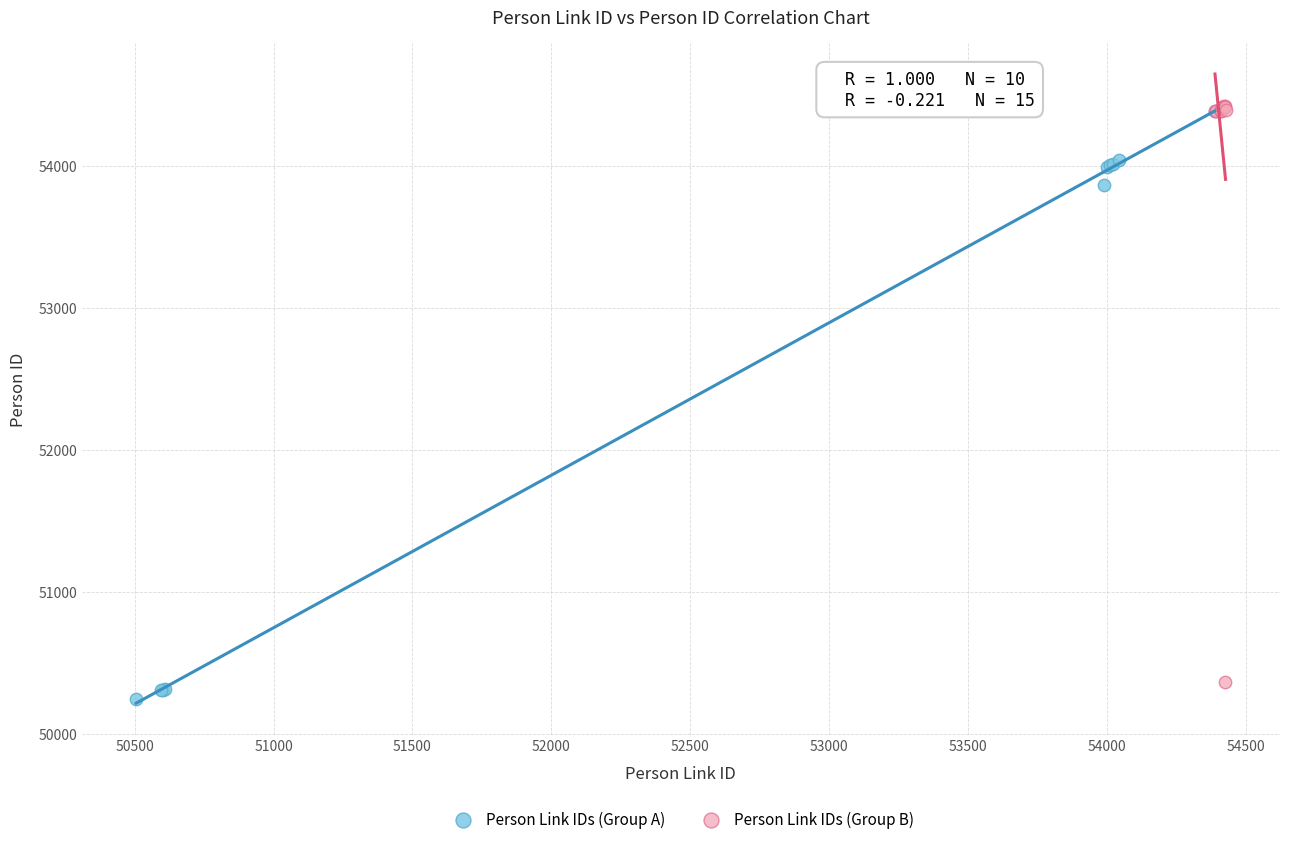

What are all the series names shown in the legend?

Person Link IDs (Group A), Person Link IDs (Group B)